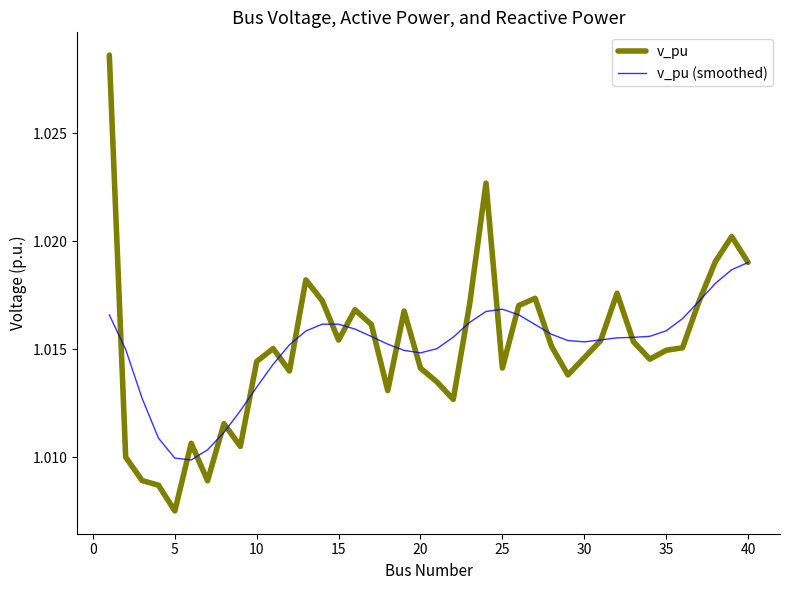

Which series has the widest spread of values?

v_pu